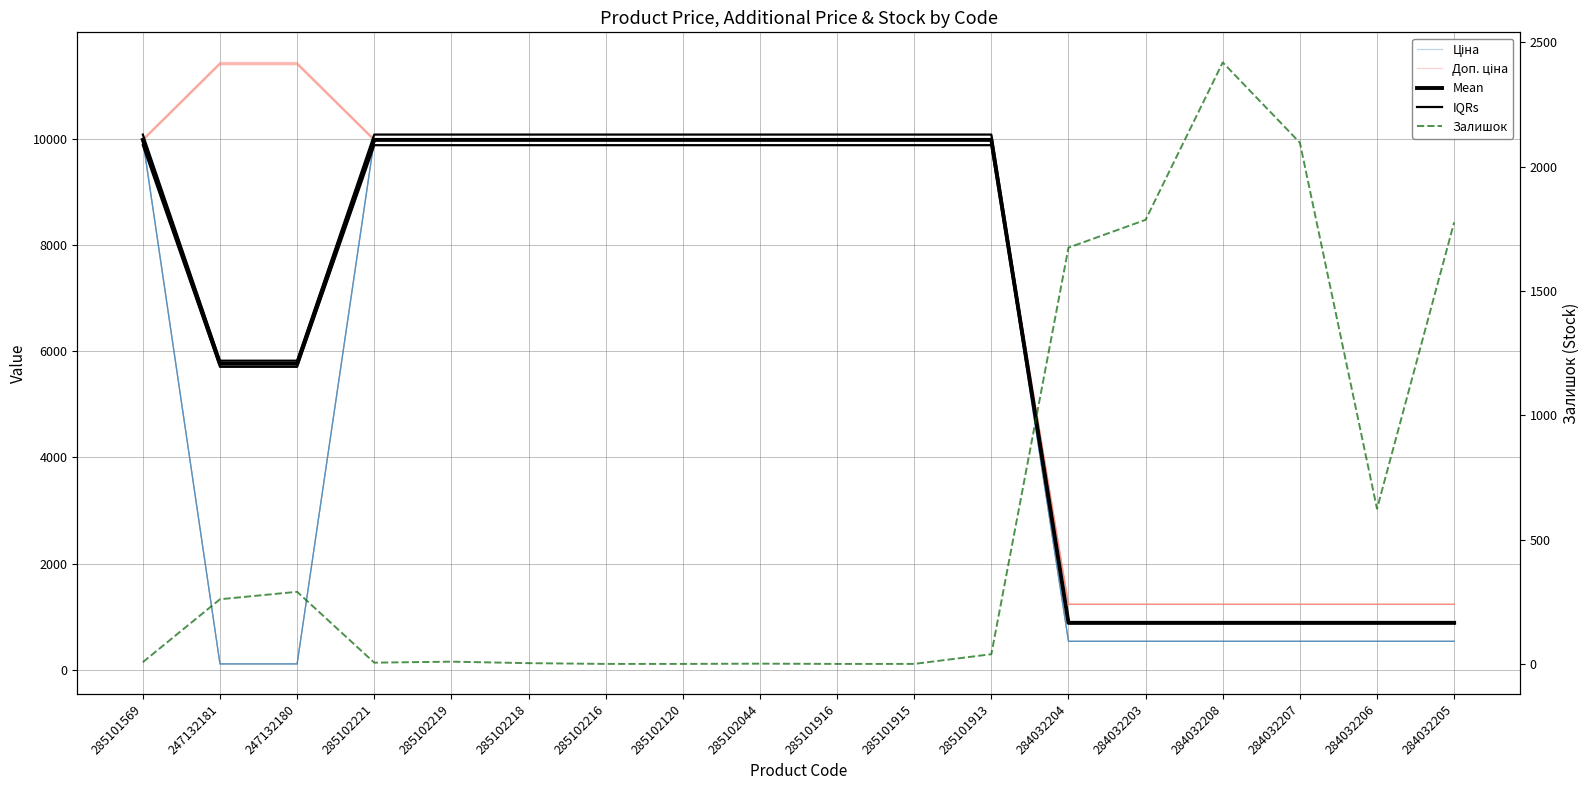

List the labels in order of Залишок value, smallest first.

285102216, 285102120, 285101916, 285101915, 285102044, 285102218, 285102221, 285101569, 285102219, 285101913, 247132181, 247132180, 284032206, 284032204, 284032205, 284032203, 284032207, 284032208